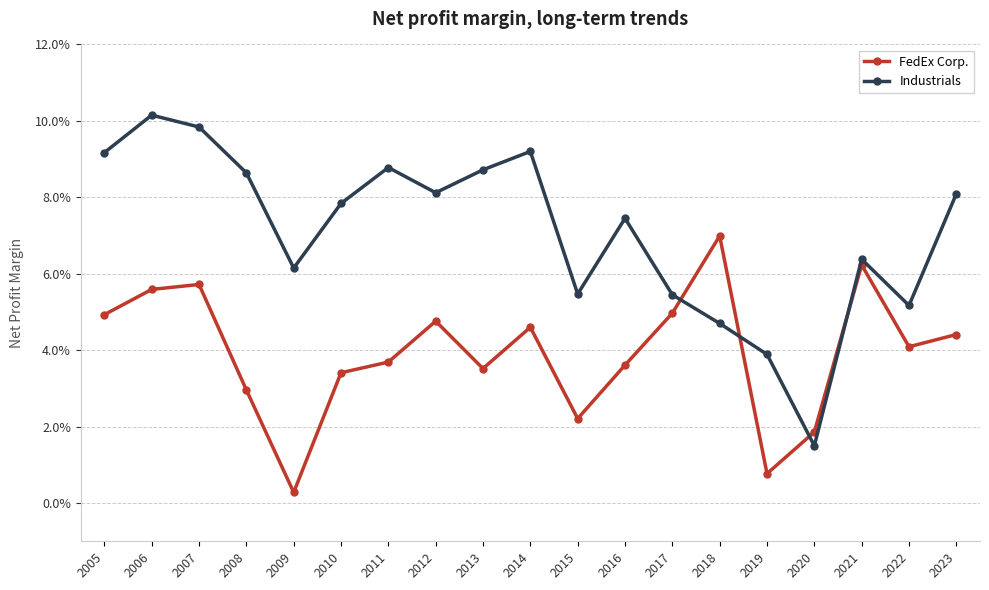

The FedEx Corp. series shows 0.0 at 2008. True or false?

True